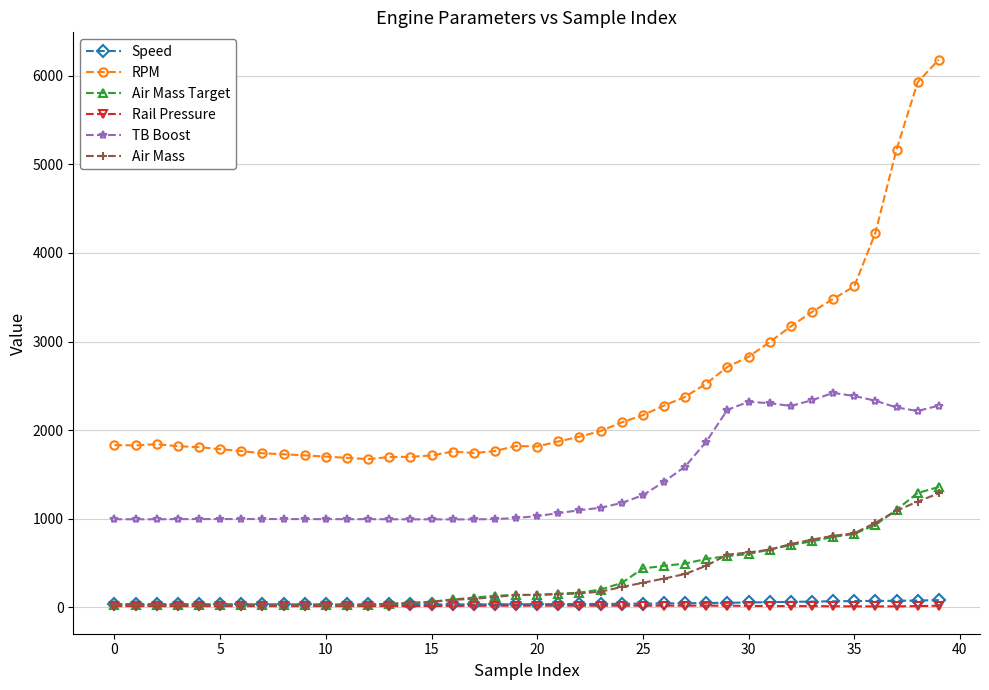

Which series has the largest total across all categories?

RPM